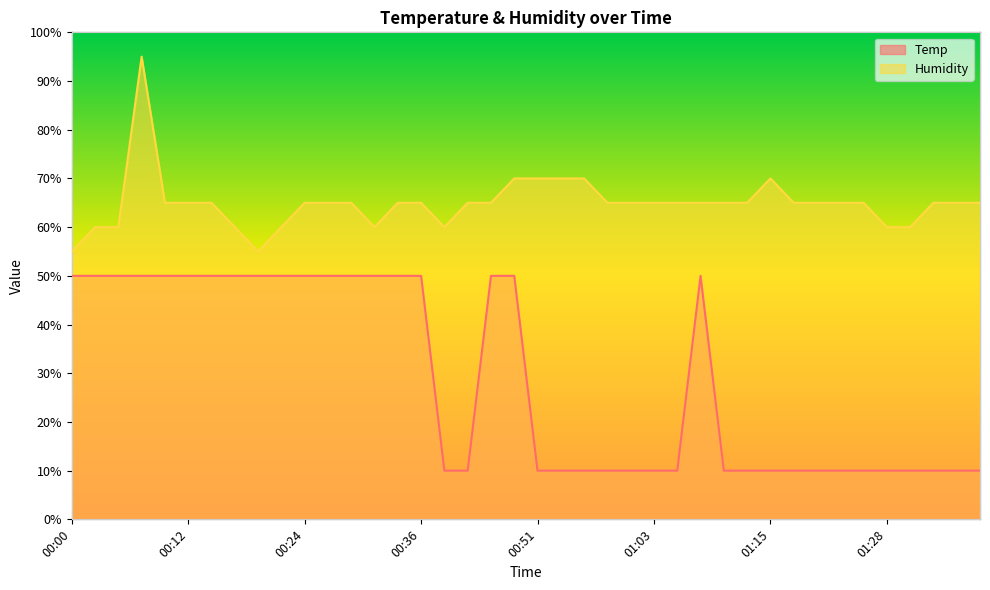

Reading left to right, list all the values displayed in this chart.

Temp: 00:00=50.0	00:02=50.0	00:05=50.0	00:07=50.0	00:10=50.0	00:12=50.0	00:14=50.0	00:17=50.0	00:19=50.0	00:22=50.0	00:24=50.0	00:27=50.0	00:29=50.0	00:31=50.0	00:34=50.0	00:36=50.0	00:39=10.0	00:41=10.0	00:44=50.0	00:46=50.0	00:51=10.0	00:54=10.0	00:56=10.0	00:58=10.0	01:01=10.0	01:03=10.0	01:06=10.0	01:08=50.0	01:11=10.0	01:13=10.0	01:15=10.0	01:18=10.0	01:20=10.0	01:23=10.0	01:25=10.0	01:28=10.0	01:30=10.0	01:32=10.0	01:35=10.0	01:37=10.0
Humidity: 00:00=55.0	00:02=60.0	00:05=60.0	00:07=95.0	00:10=65.0	00:12=65.0	00:14=65.0	00:17=60.0	00:19=55.0	00:22=60.0	00:24=65.0	00:27=65.0	00:29=65.0	00:31=60.0	00:34=65.0	00:36=65.0	00:39=60.0	00:41=65.0	00:44=65.0	00:46=70.0	00:51=70.0	00:54=70.0	00:56=70.0	00:58=65.0	01:01=65.0	01:03=65.0	01:06=65.0	01:08=65.0	01:11=65.0	01:13=65.0	01:15=70.0	01:18=65.0	01:20=65.0	01:23=65.0	01:25=65.0	01:28=60.0	01:30=60.0	01:32=65.0	01:35=65.0	01:37=65.0